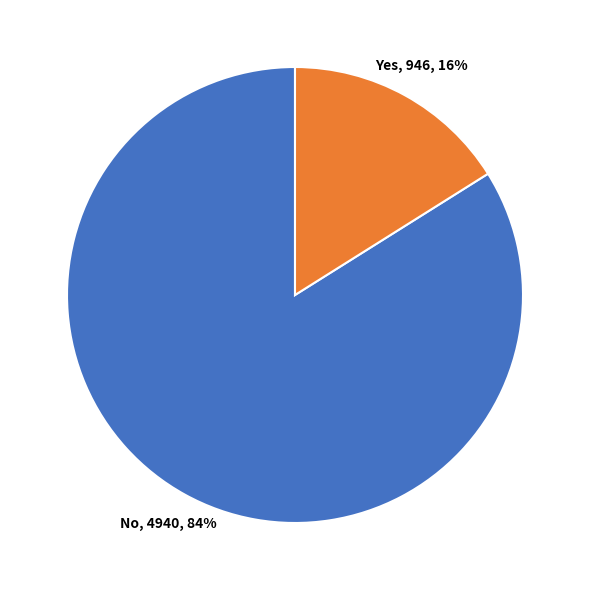

Is there a majority slice in this chart?

Yes